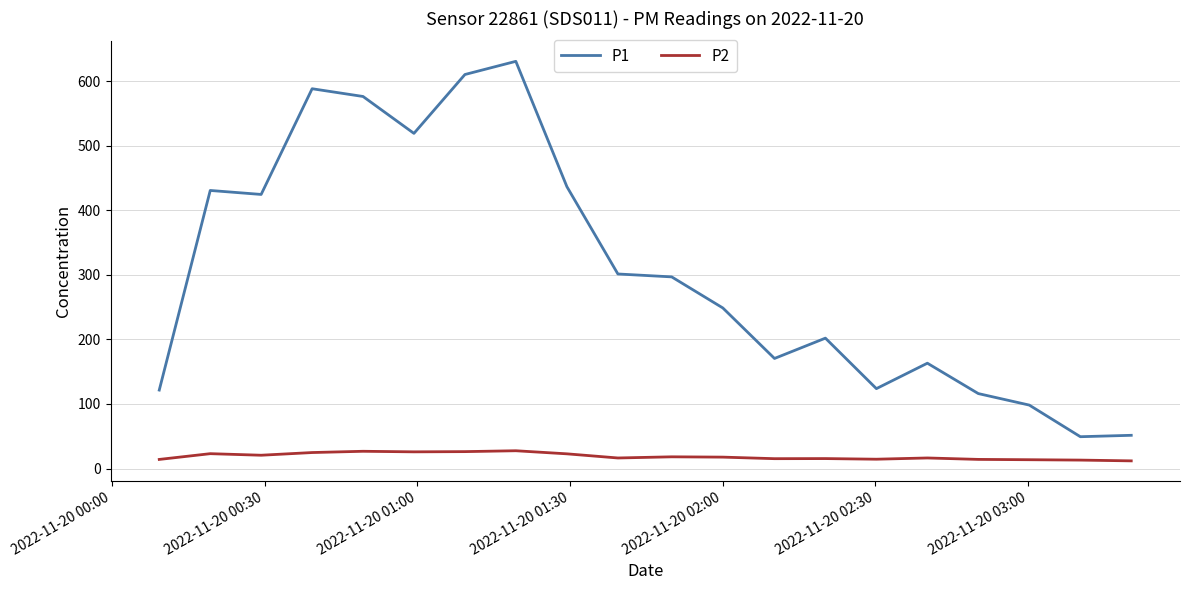

What is the sum of all P1 values?

6160.9